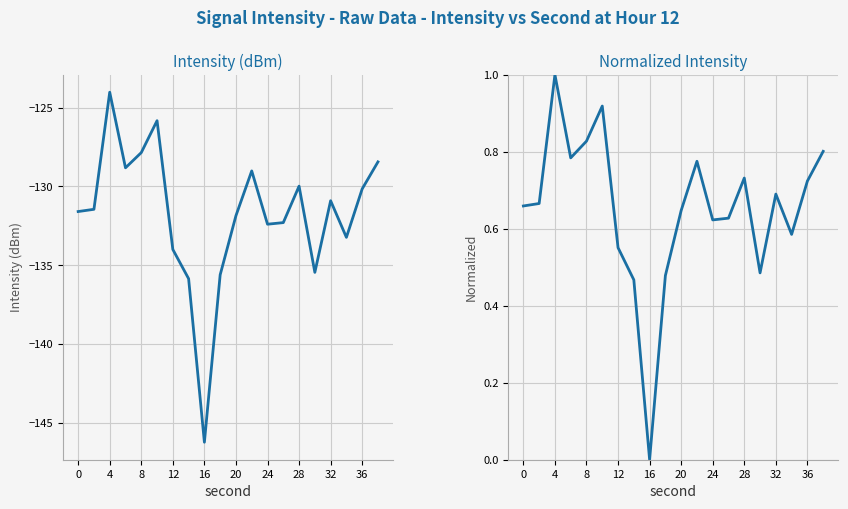

True or false: intensity(dBm) normalized and intensity(dBm) intersect in this chart.

False